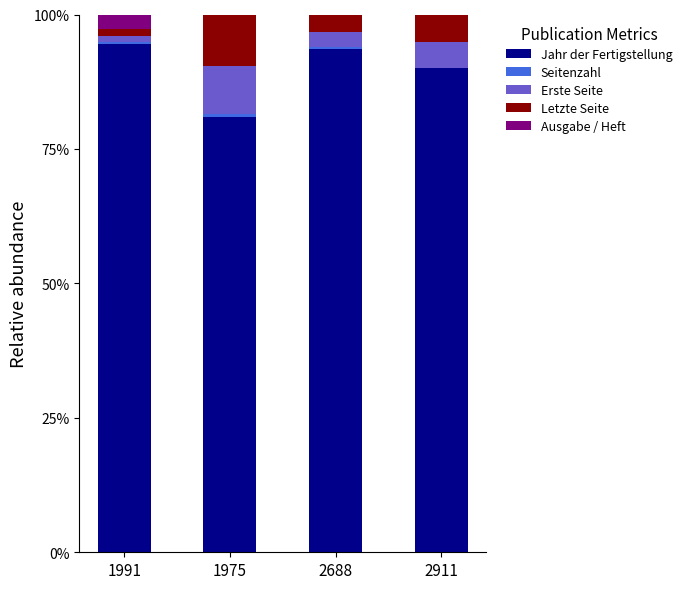

Is it true that Jahr der Fertigstellung equals 93.5 at 2688?

True